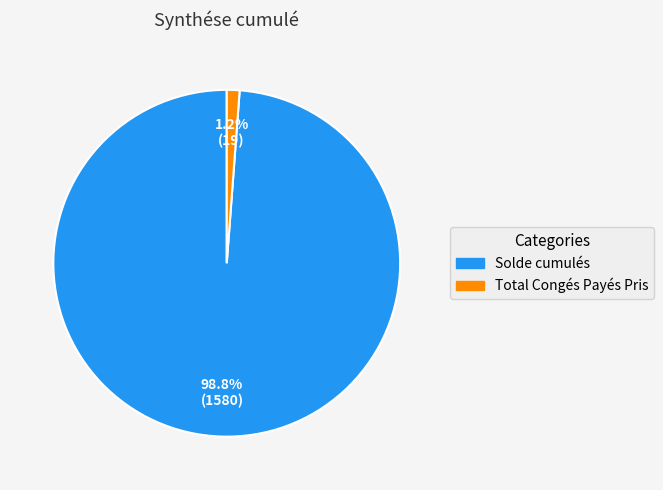

To the nearest percent, what portion does Solde cumulés represent?

99%